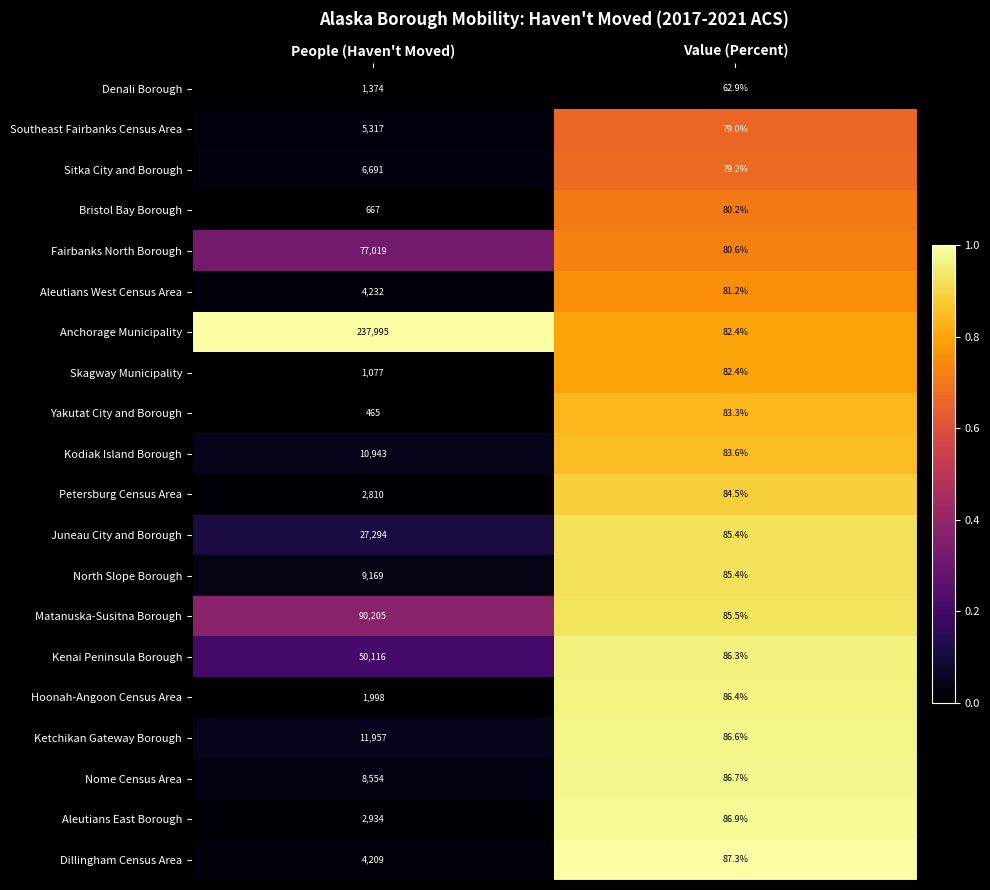

Rank the series at People (Haven't Moved) from highest to lowest value.

Anchorage Municipality, Matanuska-Susitna Borough, Fairbanks North Borough, Kenai Peninsula Borough, Juneau City and Borough, Ketchikan Gateway Borough, Kodiak Island Borough, North Slope Borough, Nome Census Area, Sitka City and Borough, Southeast Fairbanks Census Area, Aleutians West Census Area, Dillingham Census Area, Aleutians East Borough, Petersburg Census Area, Hoonah-Angoon Census Area, Denali Borough, Skagway Municipality, Bristol Bay Borough, Yakutat City and Borough